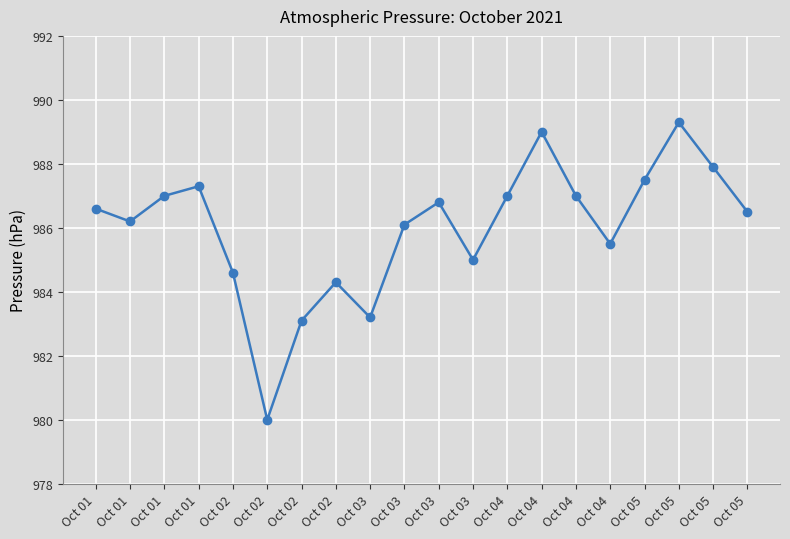

How many lines are shown in the chart?

1